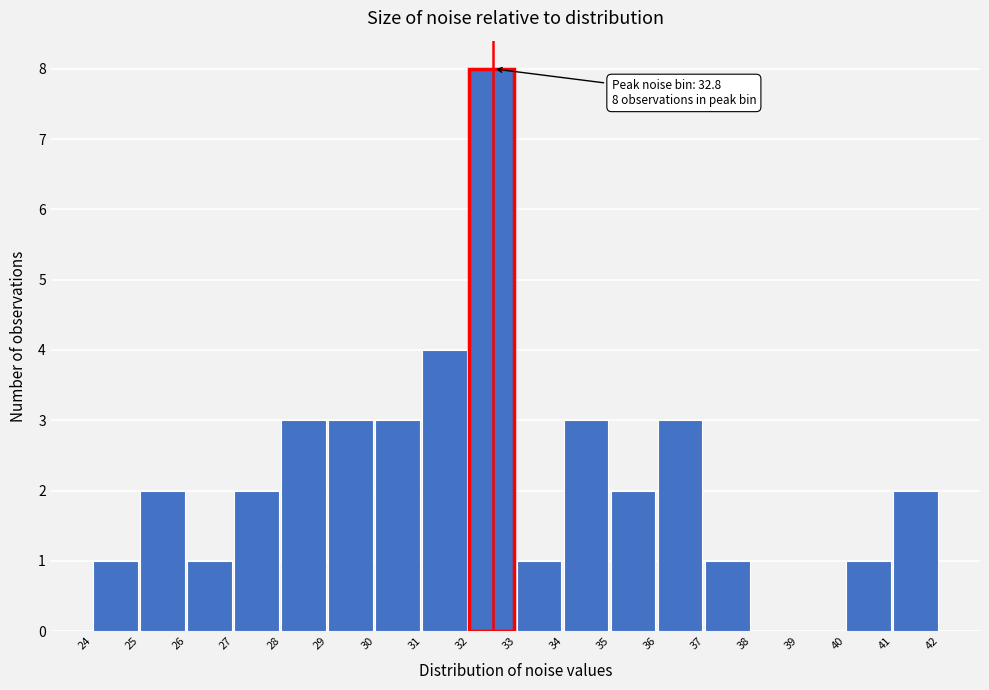

The value at 29 is 3. True or false?

True